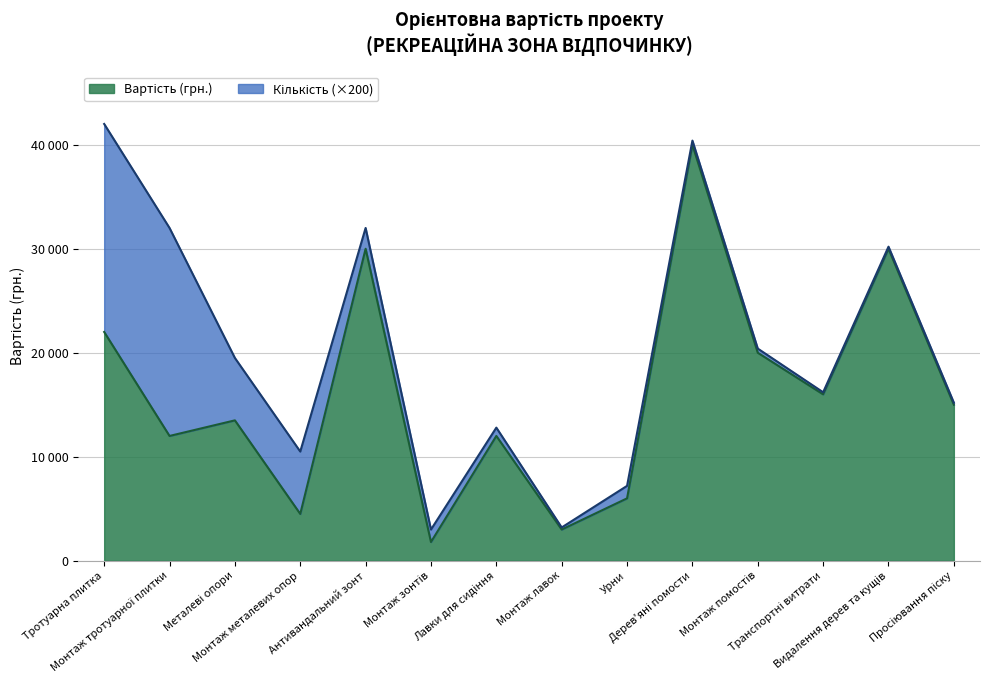

Does the chart have visible grid lines?

Yes